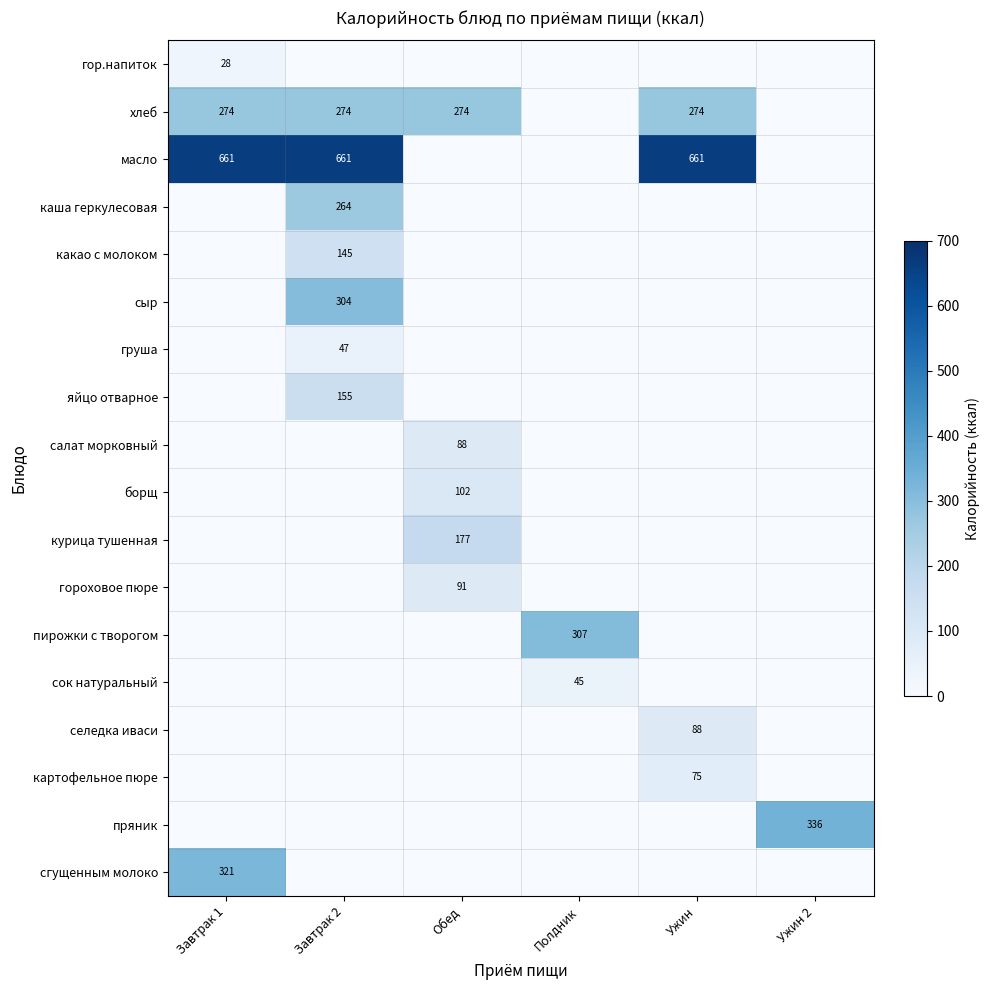

The гор.напиток series shows 19 at Завтрак 1. True or false?

False